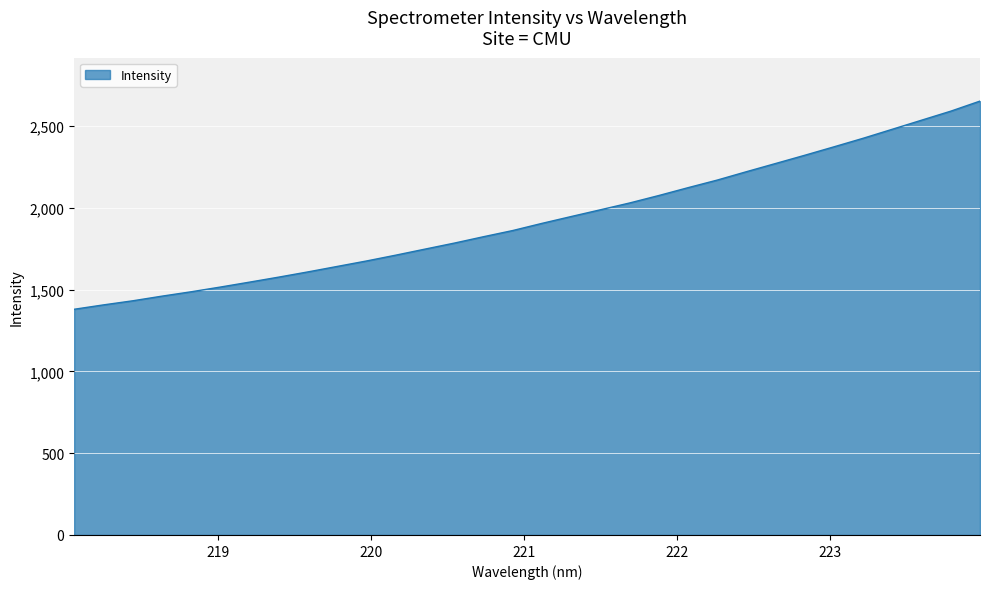

What is the minimum value shown in the chart?

1379.5